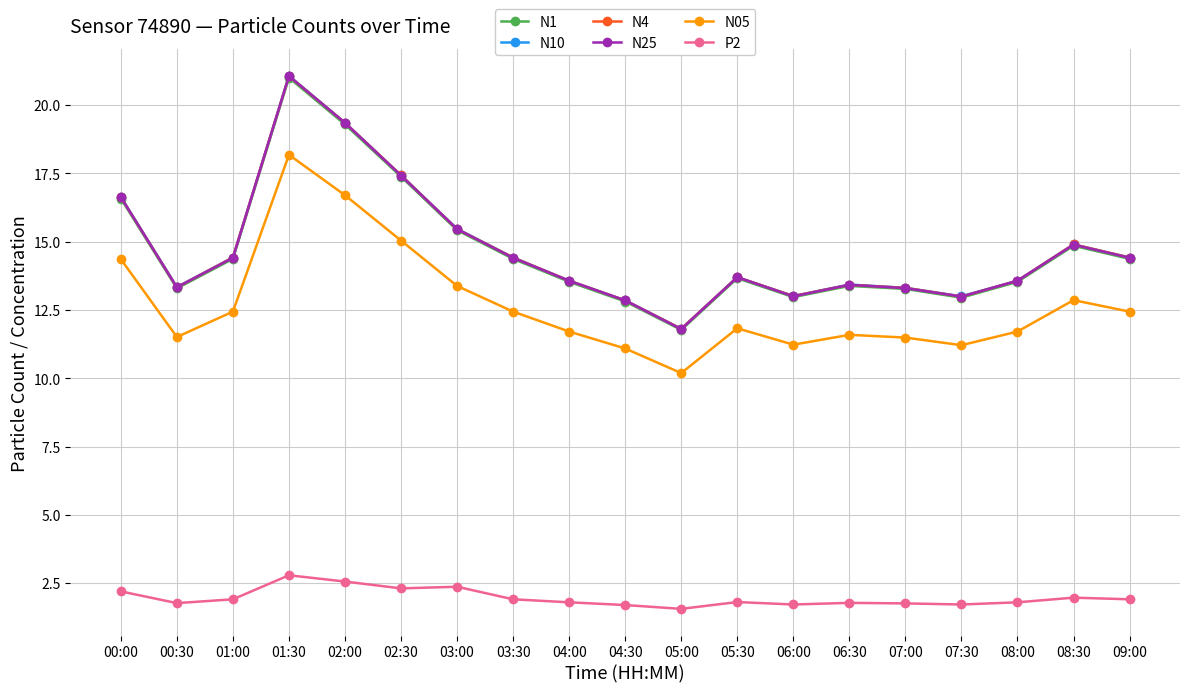

What is the label of the 3rd point from the right?

08:00